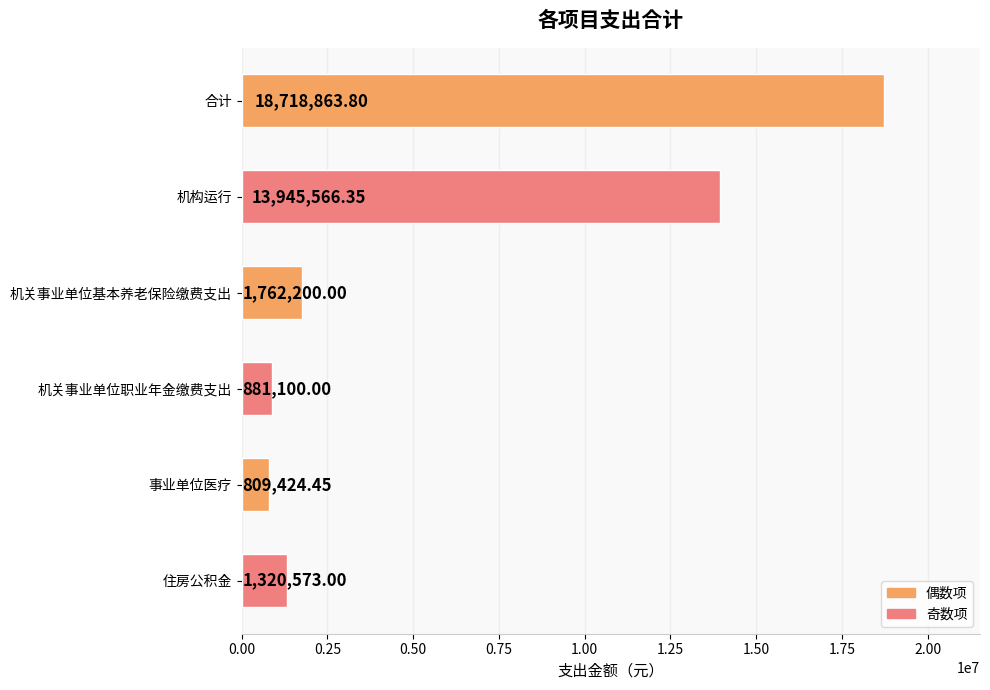

What is the average value?

6239621.3